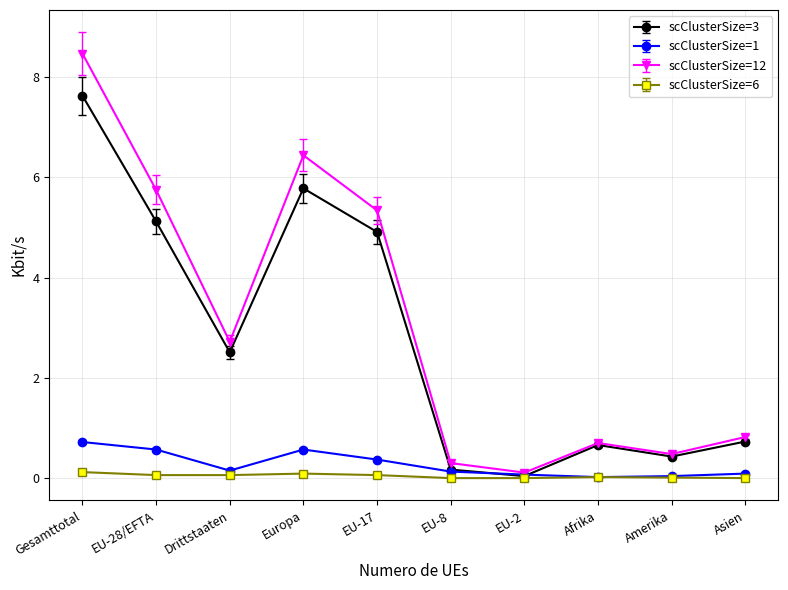

What is the label of the 3rd point from the right?

Afrika